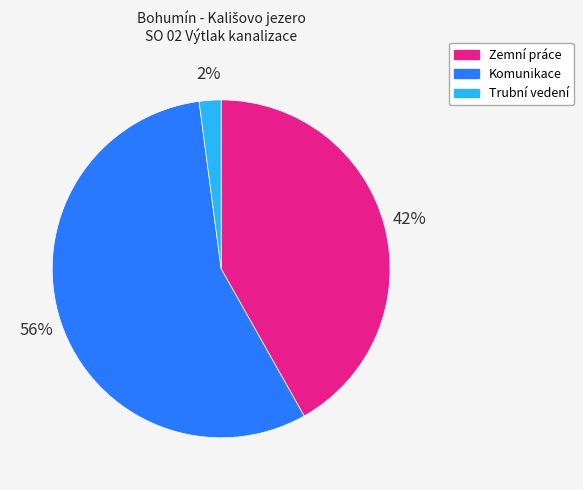

To the nearest percent, what is the difference between the Zemní práce and Trubní vedení slice percentages?

40%